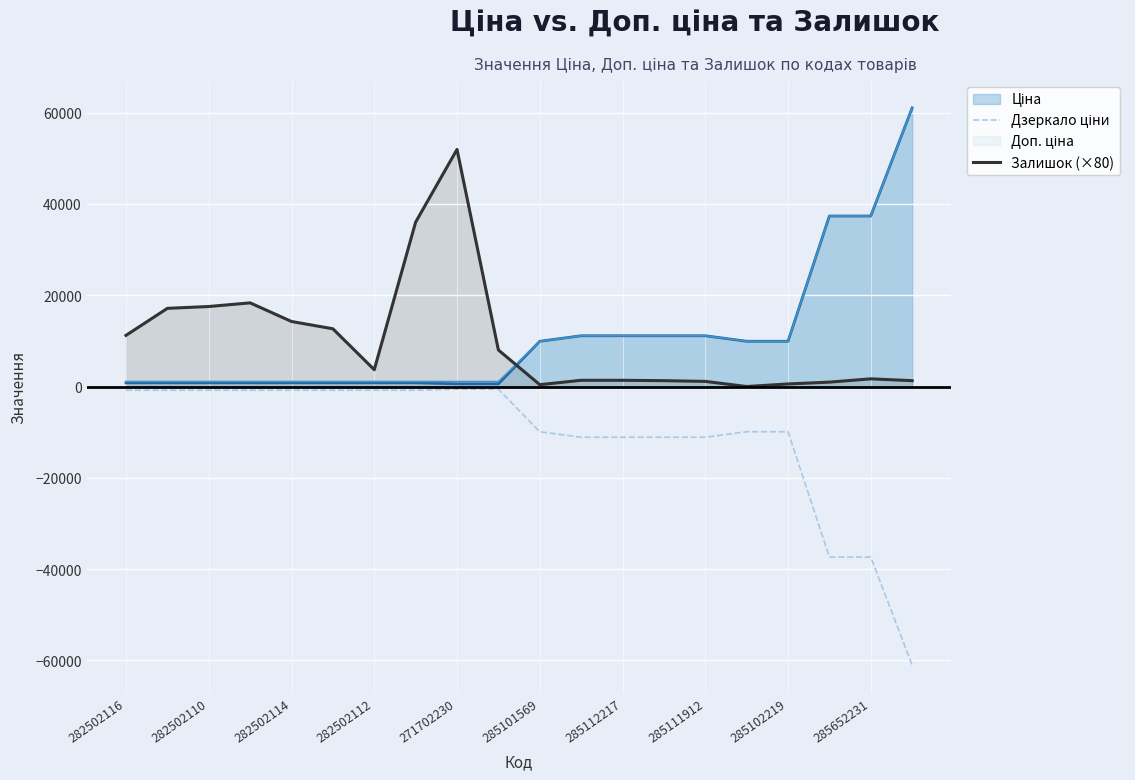

What is the maximum value shown in the chart?

61024.7